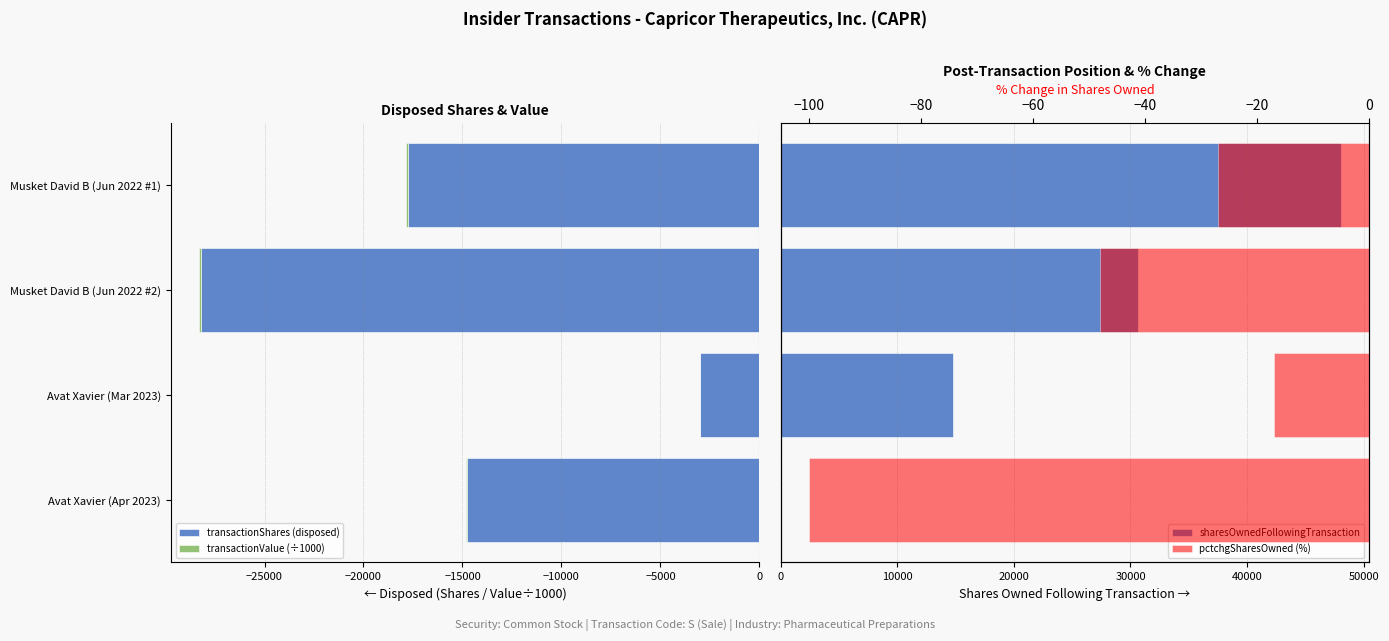

Reading left to right, list all the values displayed in this chart.

transactionShares (disposed): -14772.0	-3000.0	-28215.0	-17775.0
transactionValue (÷1000): -64.3	-12.2	-106.4	-78.9
sharesOwnedFollowingTransaction: 0.0	14772.0	30639.0	48058.0
pctchgSharesOwned (%): -100.0	-17.0	-48.0	-27.0